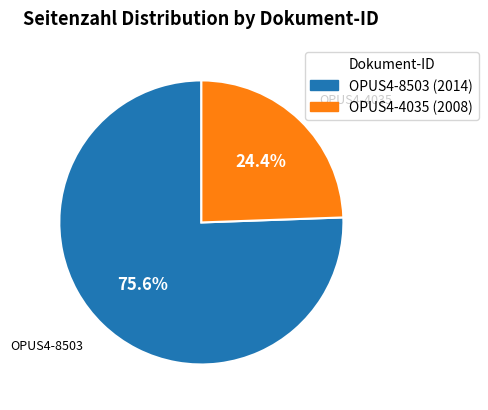

To the nearest percent, what is the average slice percentage?

50%